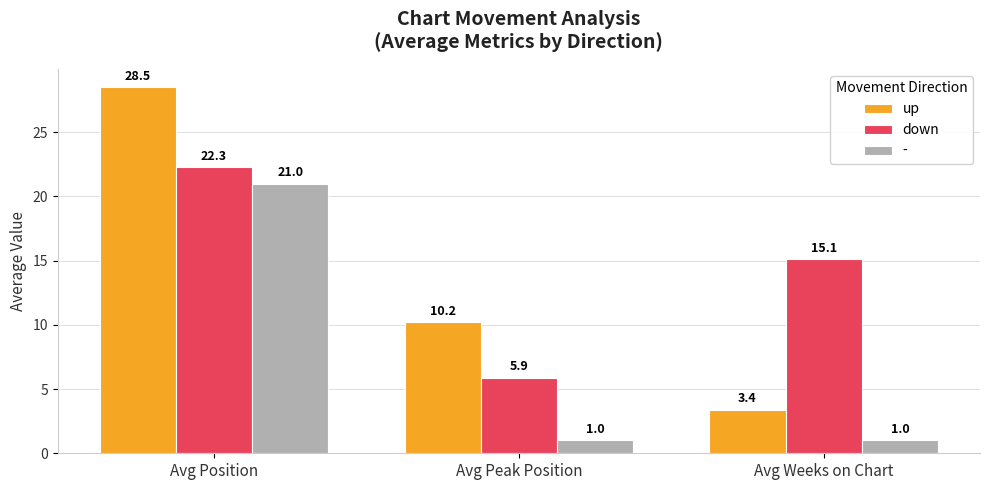

What is the maximum value shown in the chart?

28.5